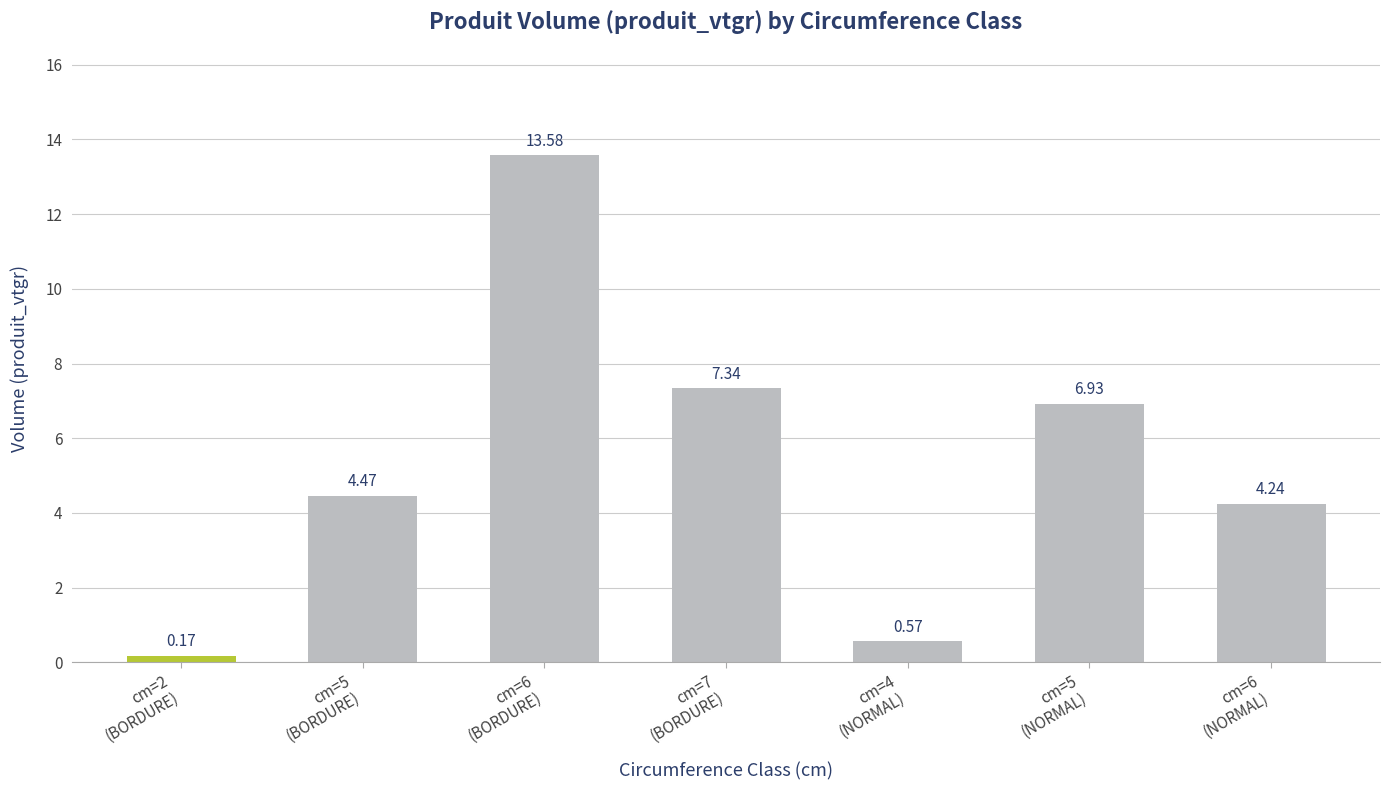

What is the label of the 3rd bar from the right?

cm=4
(NORMAL)